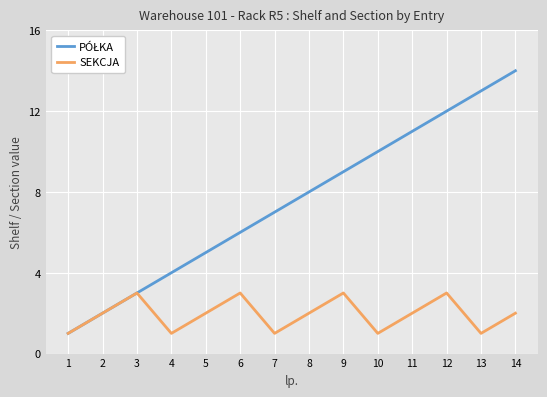

What is the greatest value displayed?

14